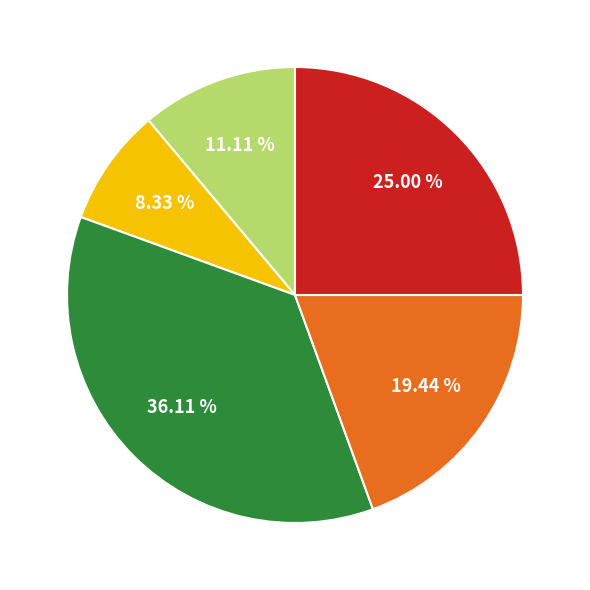

To the nearest percent, what is the average slice percentage?

20%